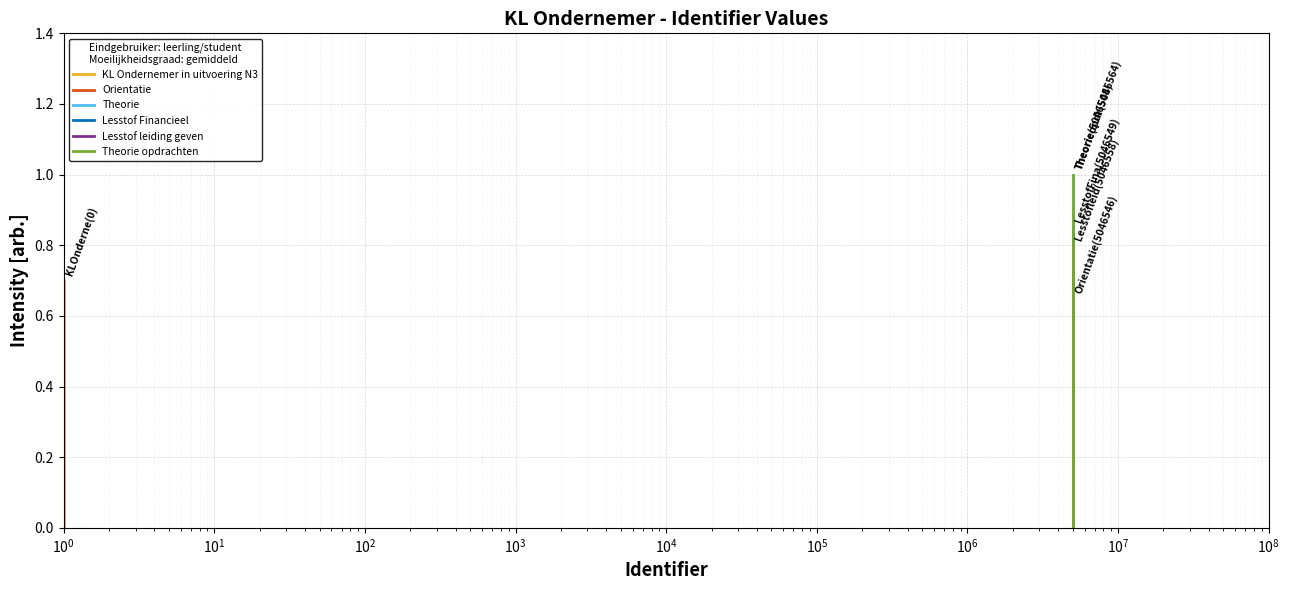

What is the maximum value shown in the chart?

1.0